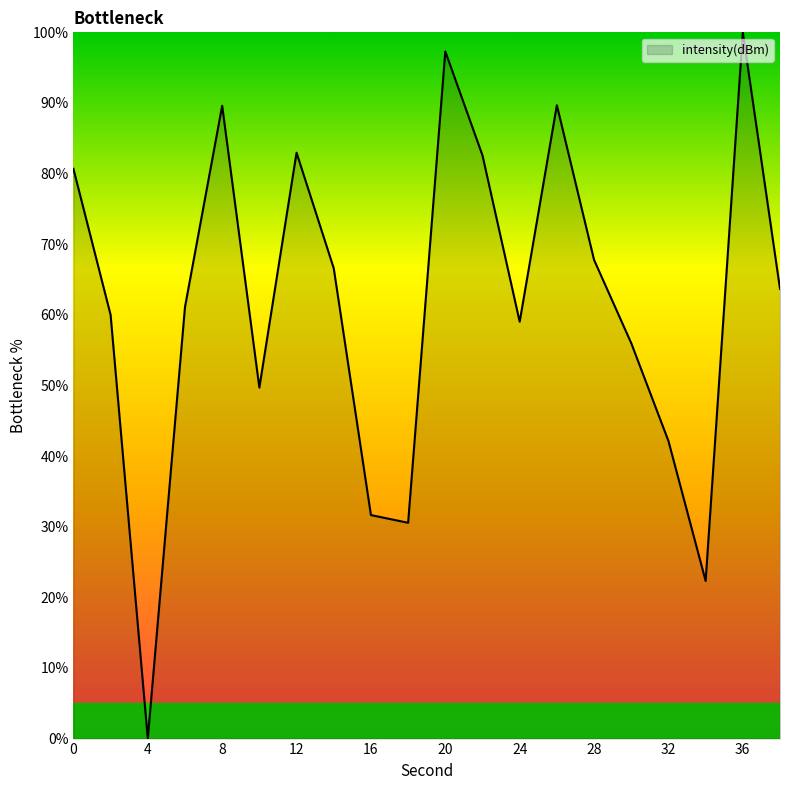

What is the difference between the maximum and minimum values?

100.0